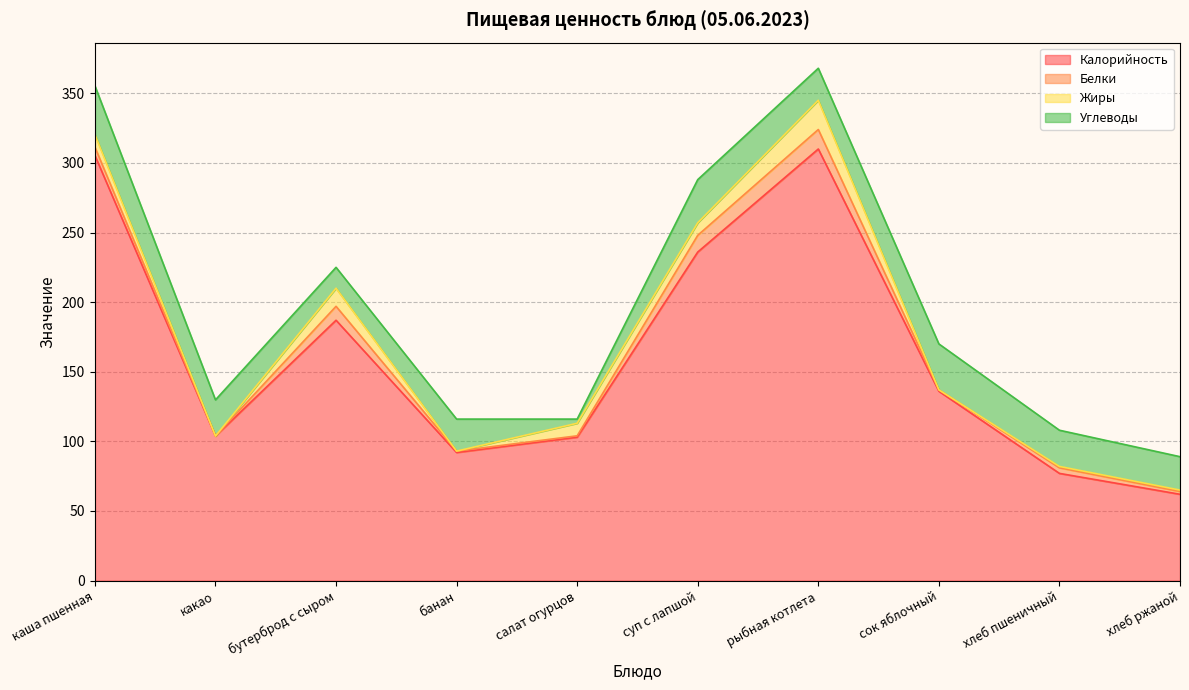

What is the sum of the Белки values at каша пшенная and какао?

6.0